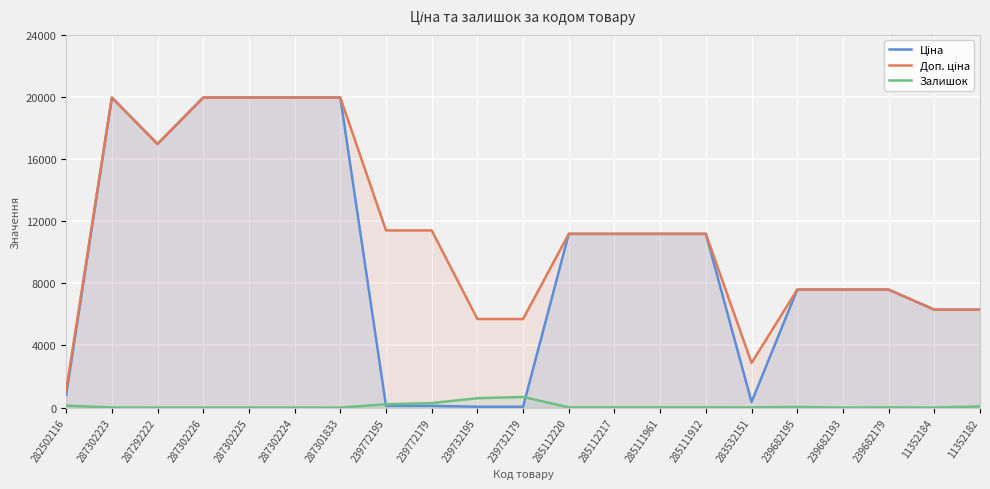

How many lines are shown in the chart?

3